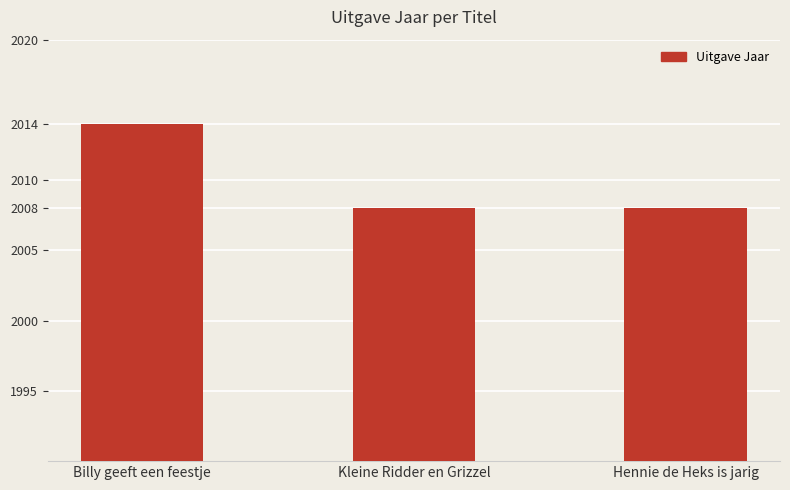

What is the ratio of the value at Hennie de Heks is jarig to the value at Kleine Ridder en Grizzel?

1.0